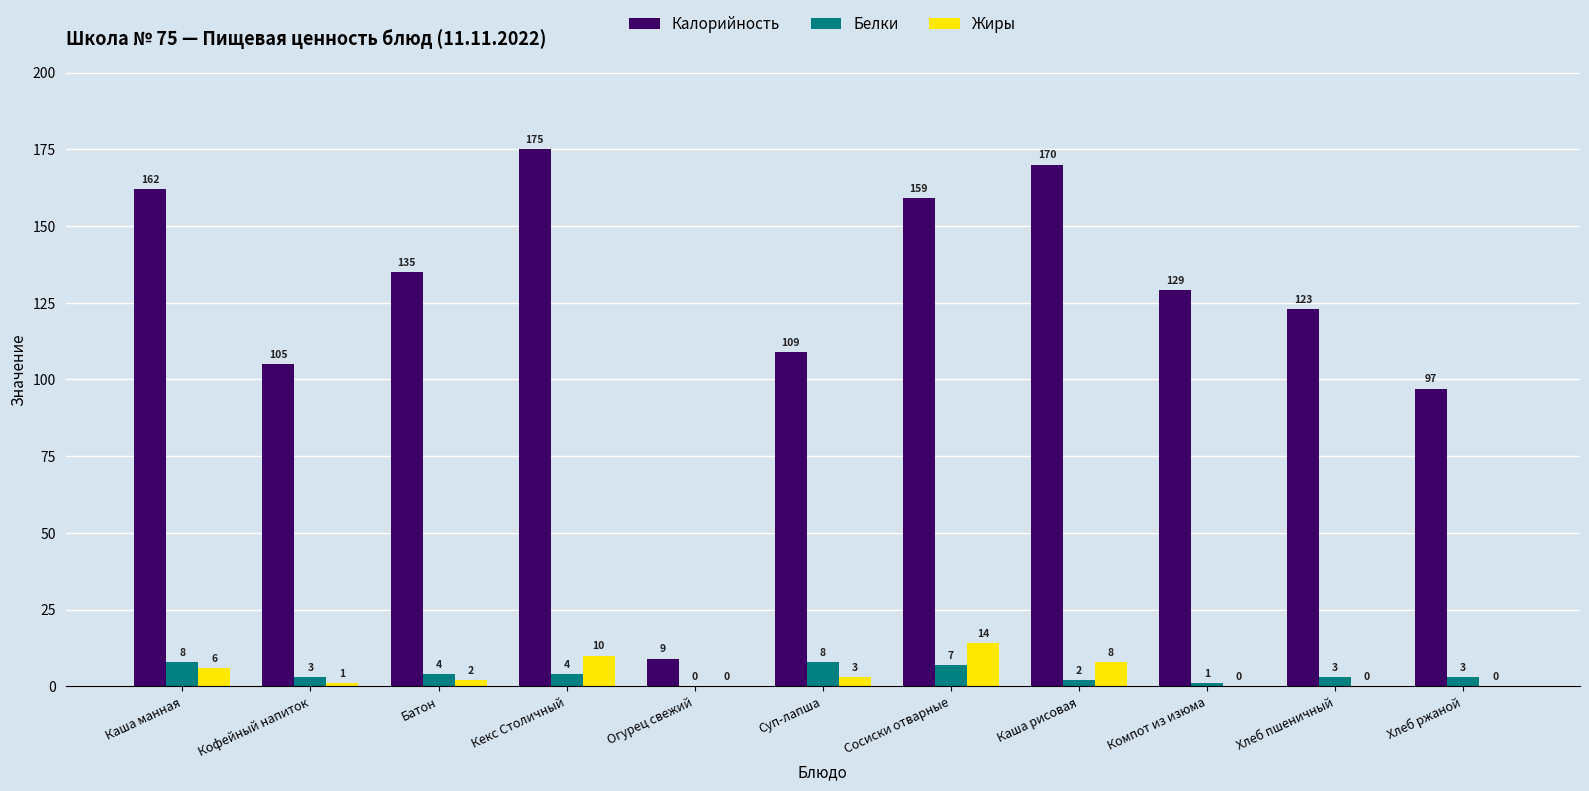

At which category is the sum across all series the highest?

Кекс Столичный